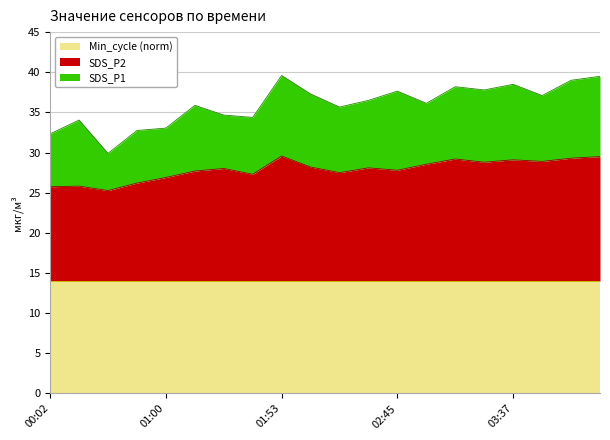

How many data points in SDS_P1 are above 36?

11